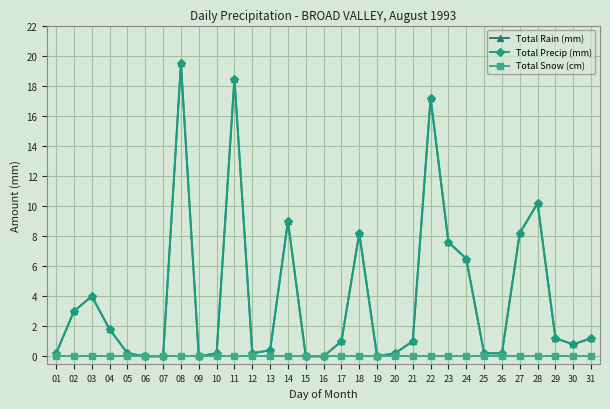

At how many categories does at least one series exceed 8?

7